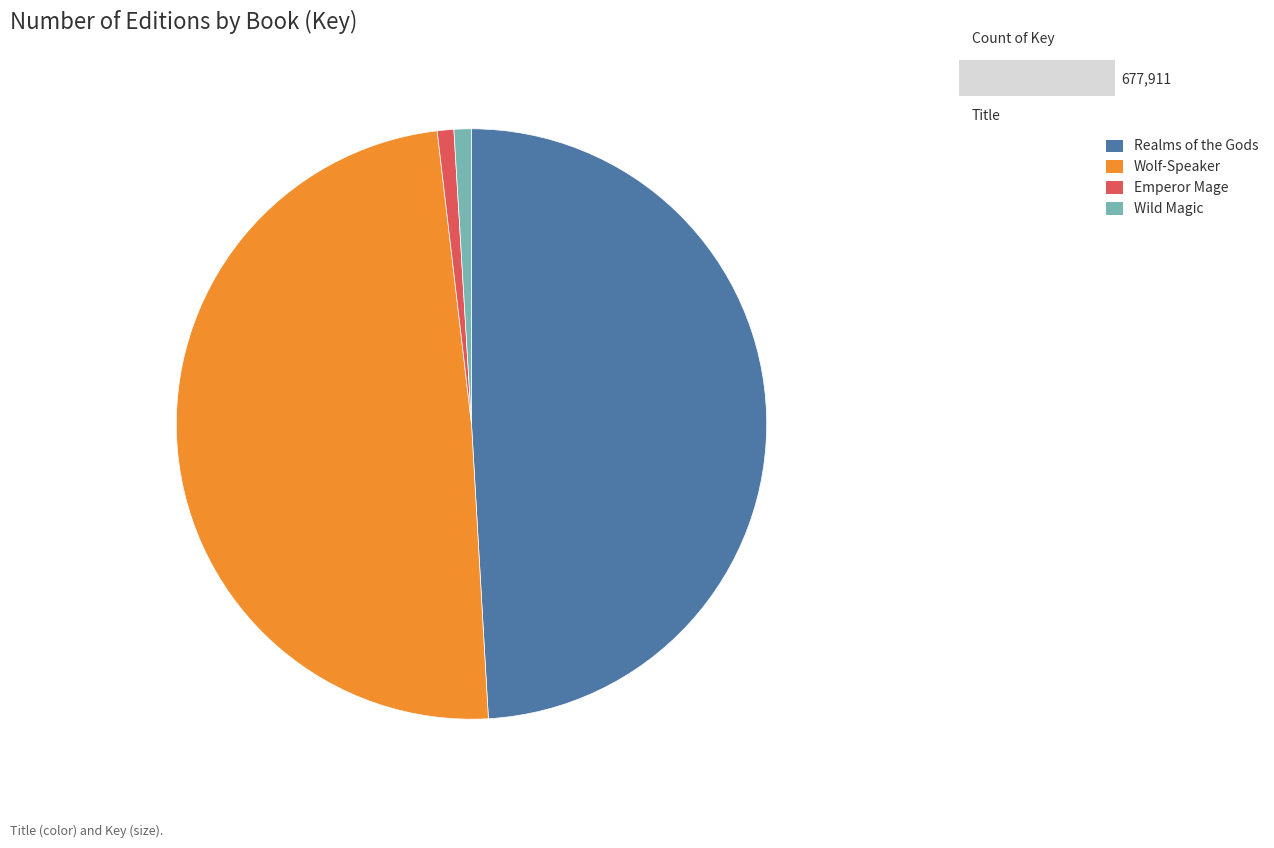

Is there a majority slice in this chart?

No